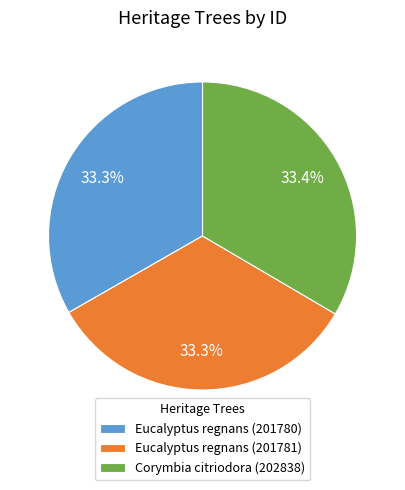

How many slices are in this pie chart?

3